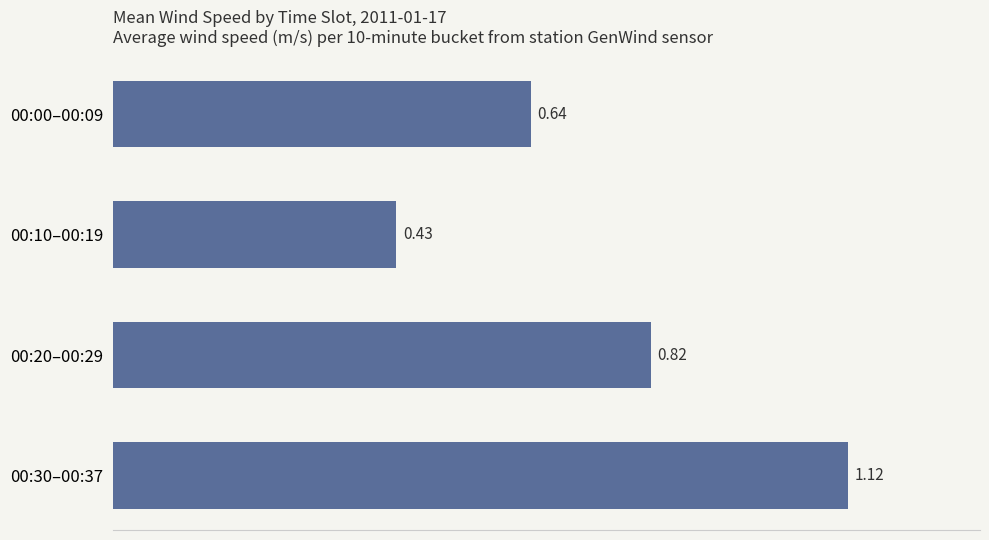

What is the sum of the values at 00:20–00:29 and 00:30–00:37?

1.9